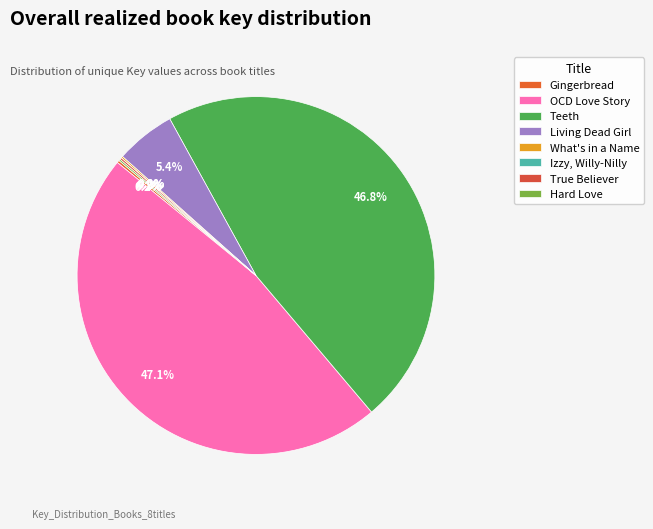

To the nearest percent, what is the difference between the largest and smallest slice percentages?

47%